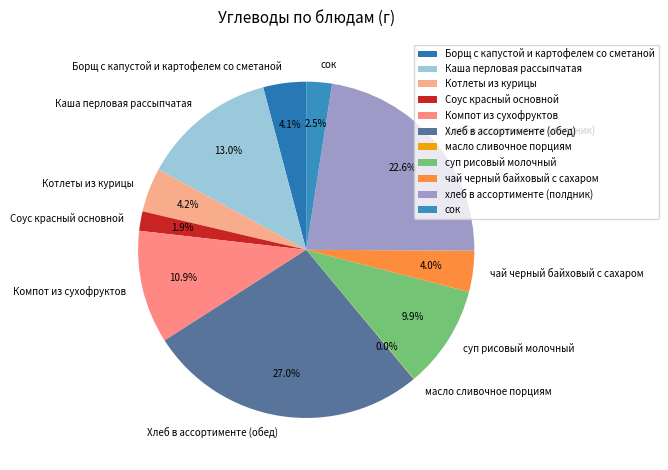

Do хлеб в ассортименте (полдник) and сок together represent more than half of the pie?

No